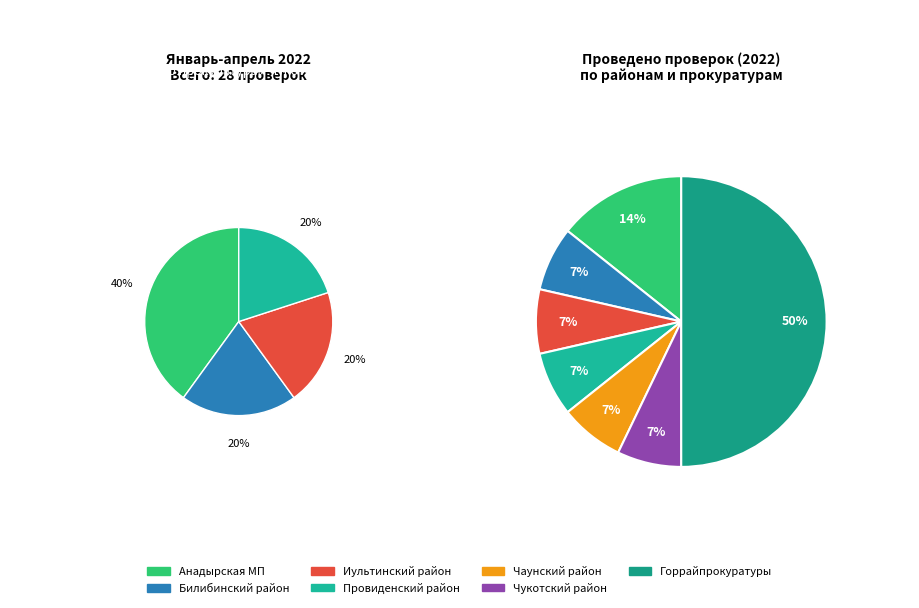

Do Чаунский район and Билибинский район together represent more than half of the pie?

No